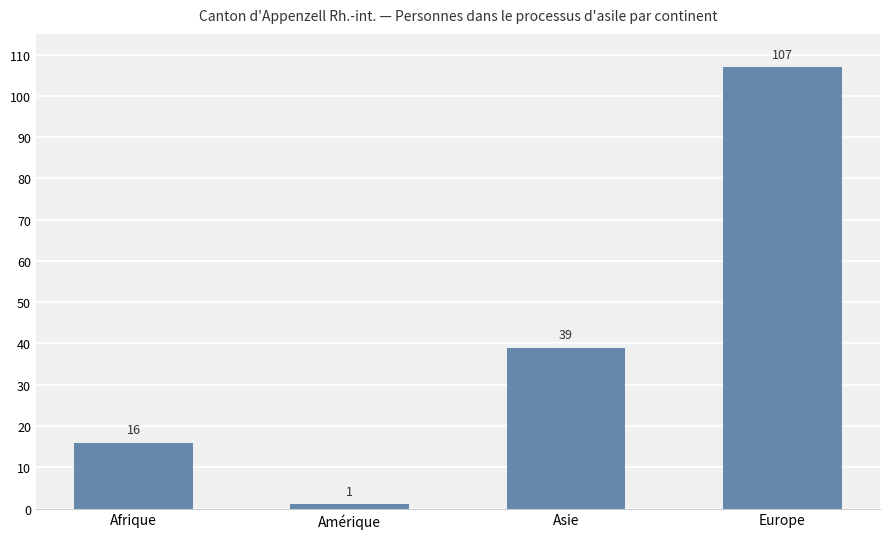

How many data points are less than 39?

2